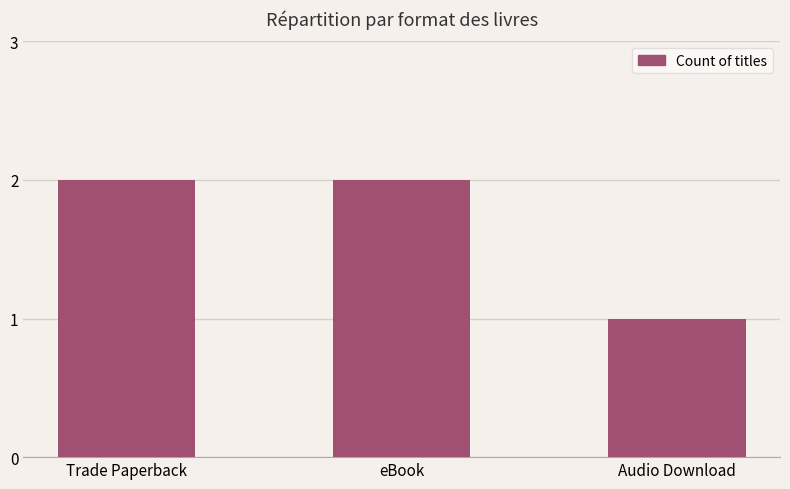

What is the label of the 2nd bar from the left?

eBook